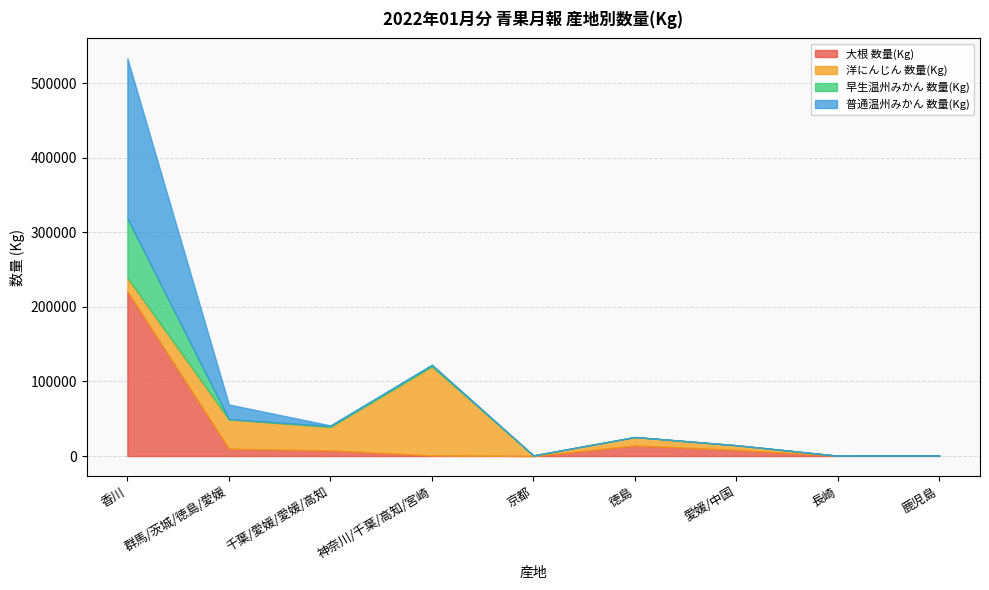

What position from the left is 鹿児島?

9